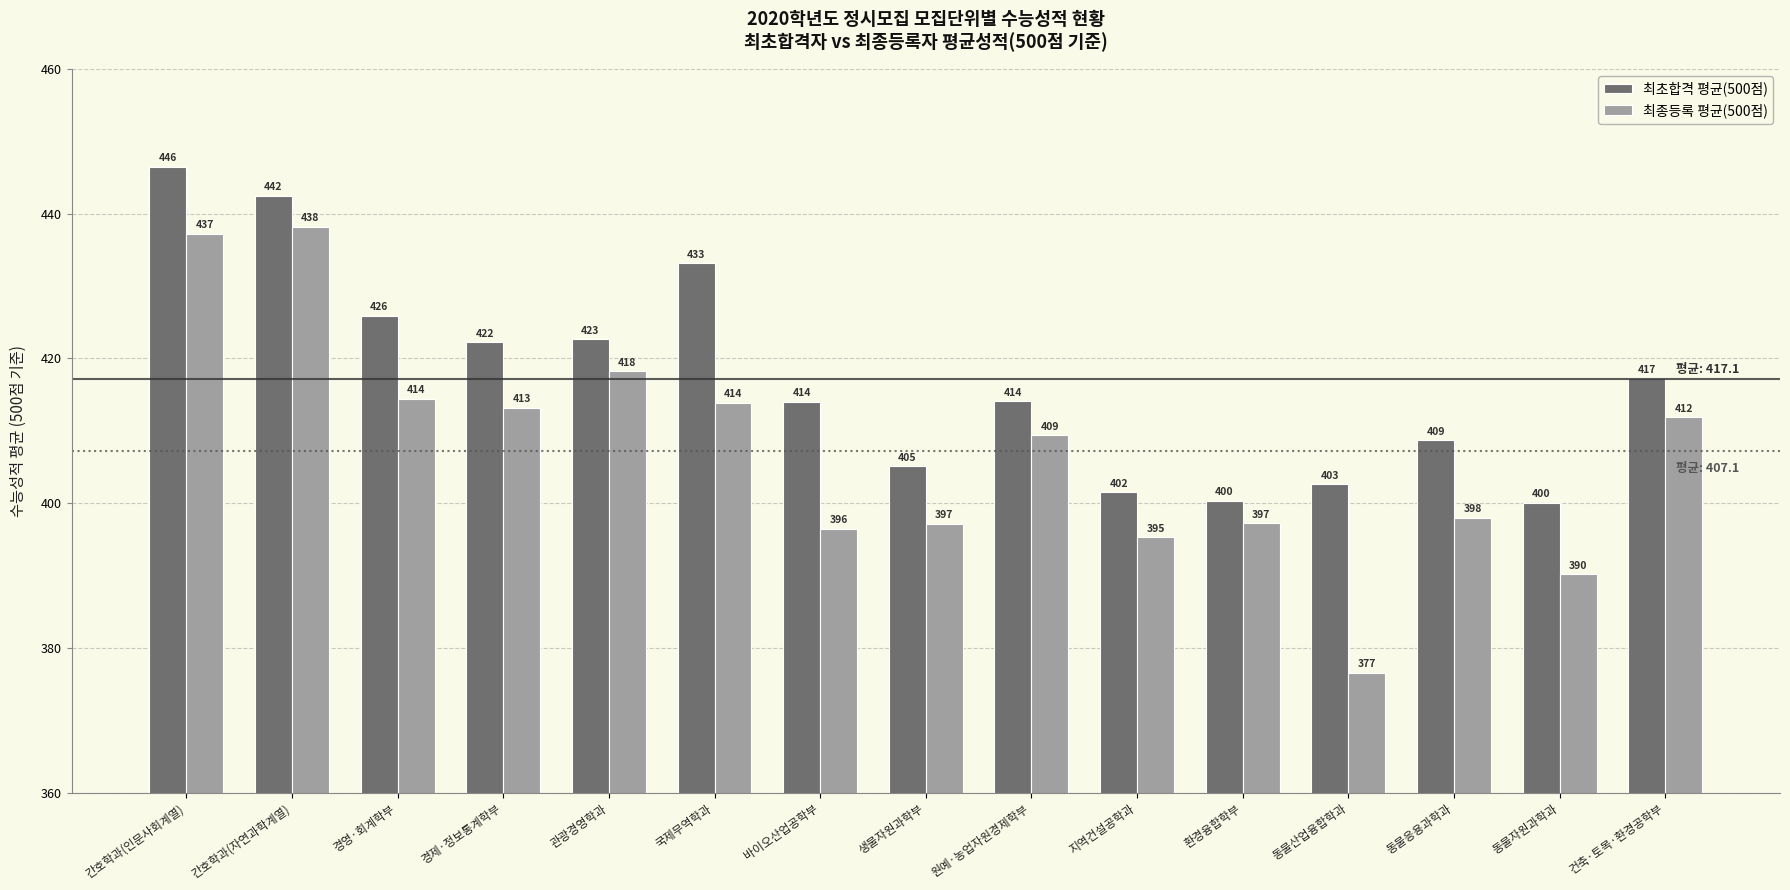

The value of 최초합격 평균(500점) at 동물자원과학과 is 400.0. True or false?

True